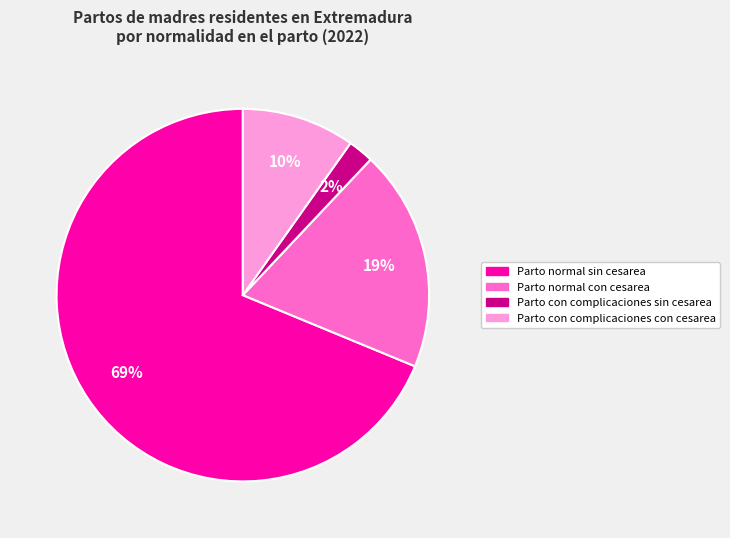

Which category accounts for the majority?

Parto normal sin cesarea